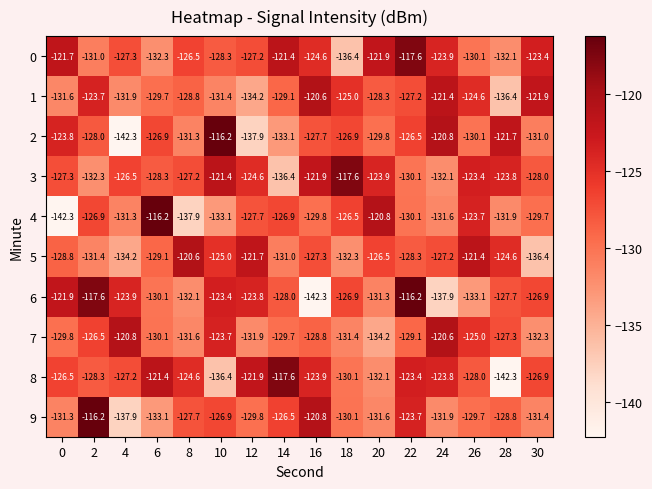

Count the number of categories in the chart.

16